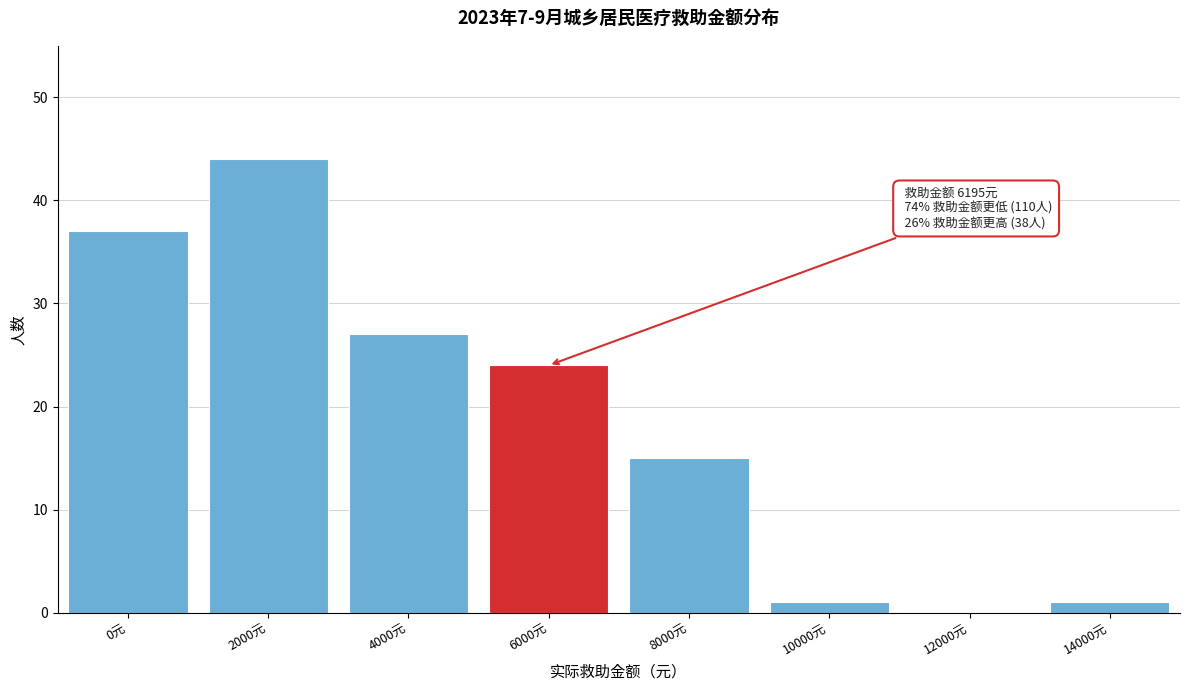

Reading right to left, transcribe all the data shown in this chart.

14000元=1	12000元=0	10000元=1	8000元=15	6000元=24	4000元=27	2000元=44	0元=37